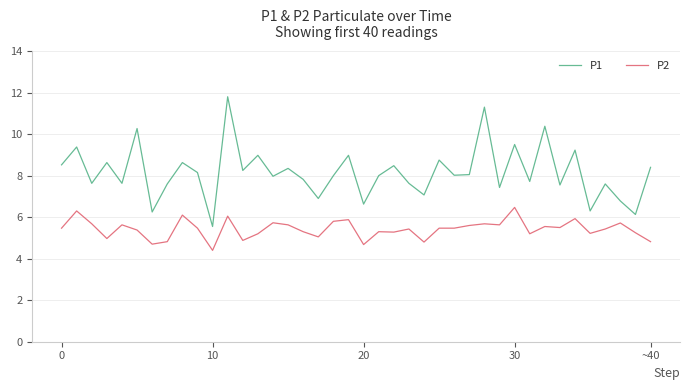

True or false: P2 and P1 intersect in this chart.

False